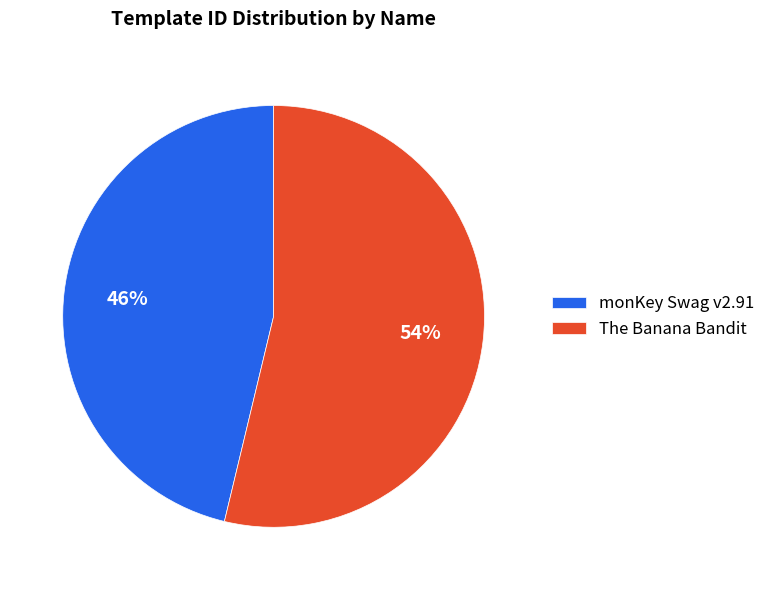

The monKey Swag v2.91 slice represents 46% of the pie. True or false?

True